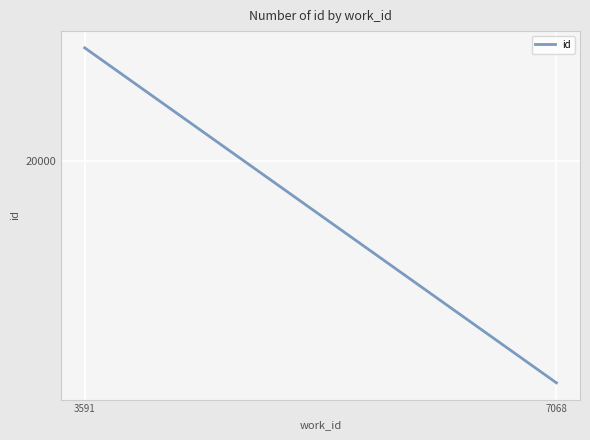

True or false: the data shows 31299 at 3591.

False